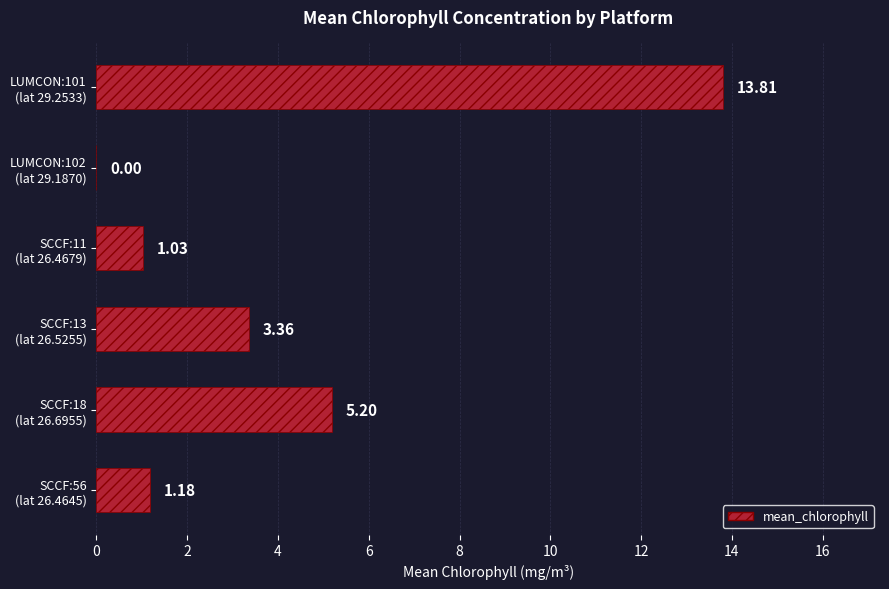

What is the sum of all values?

24.6